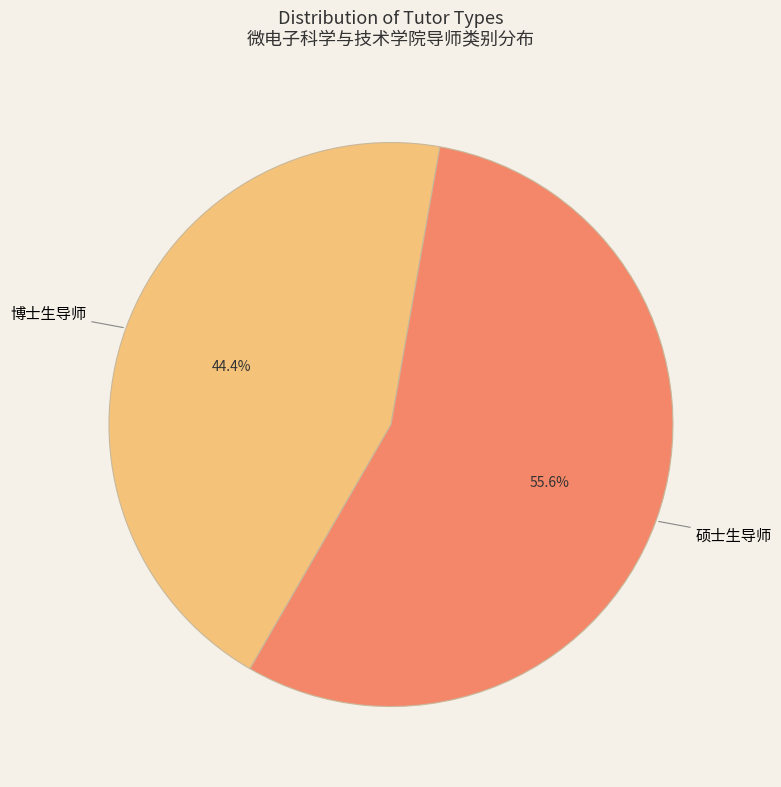

Is there a majority slice in this chart?

Yes